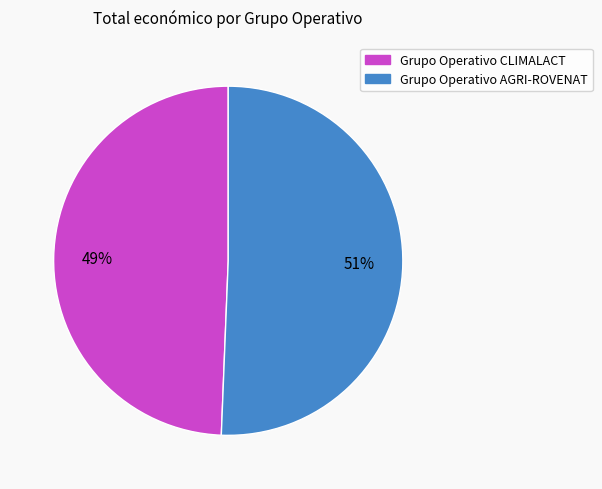

How many slices are in this pie chart?

2